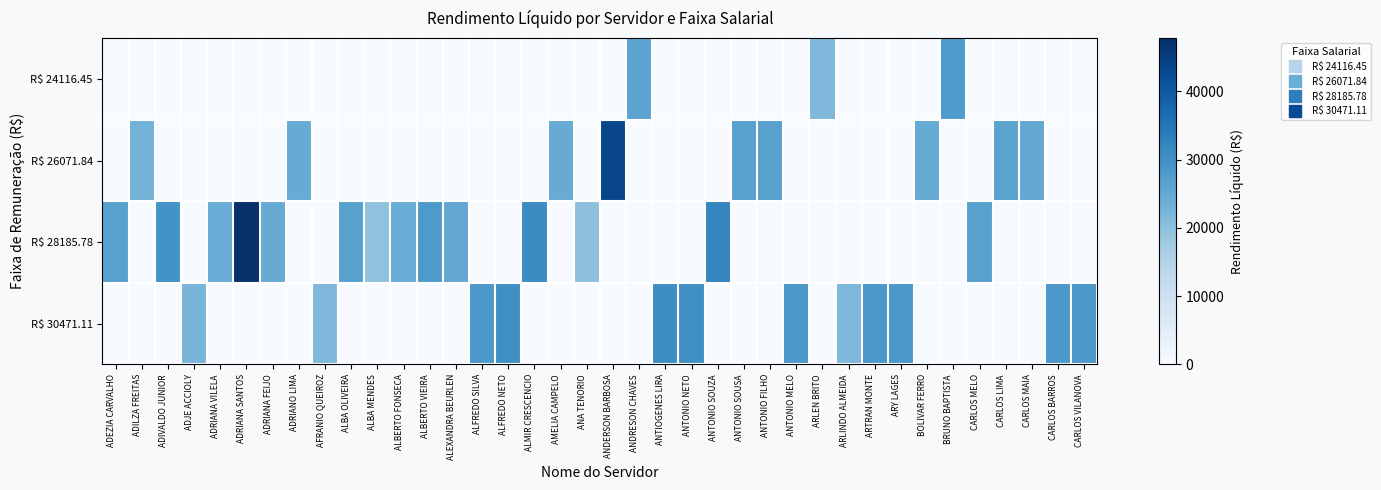

Which series has the largest total across all categories?

R$ 28185.78